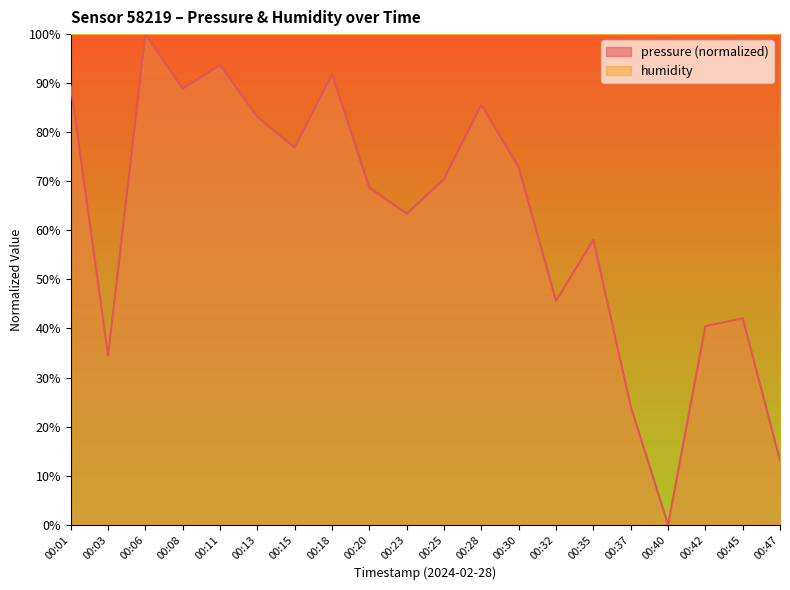

What value does the data have at 00:01?

89.4